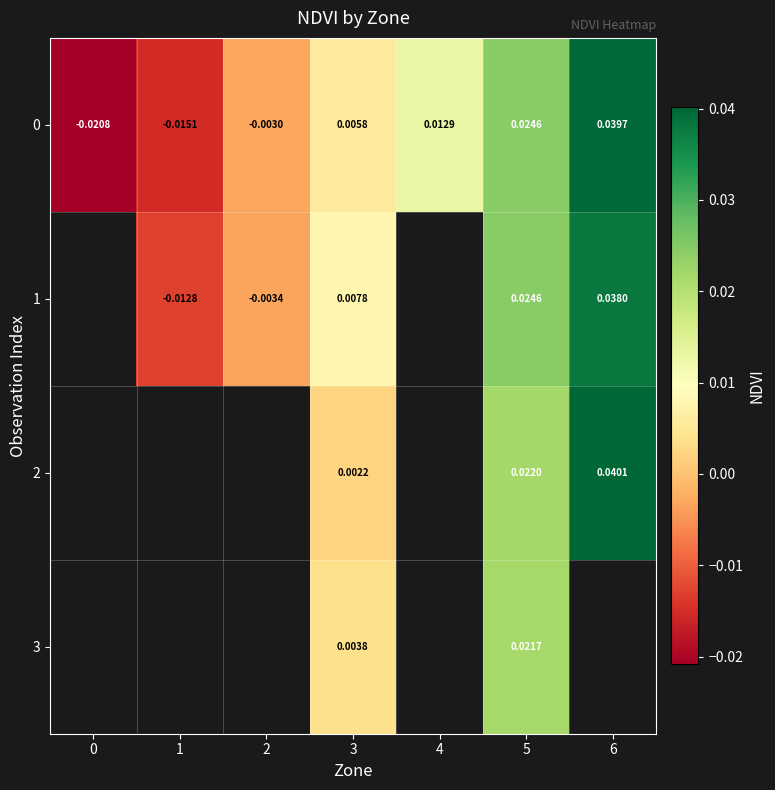

How many distinct data groups are displayed?

4